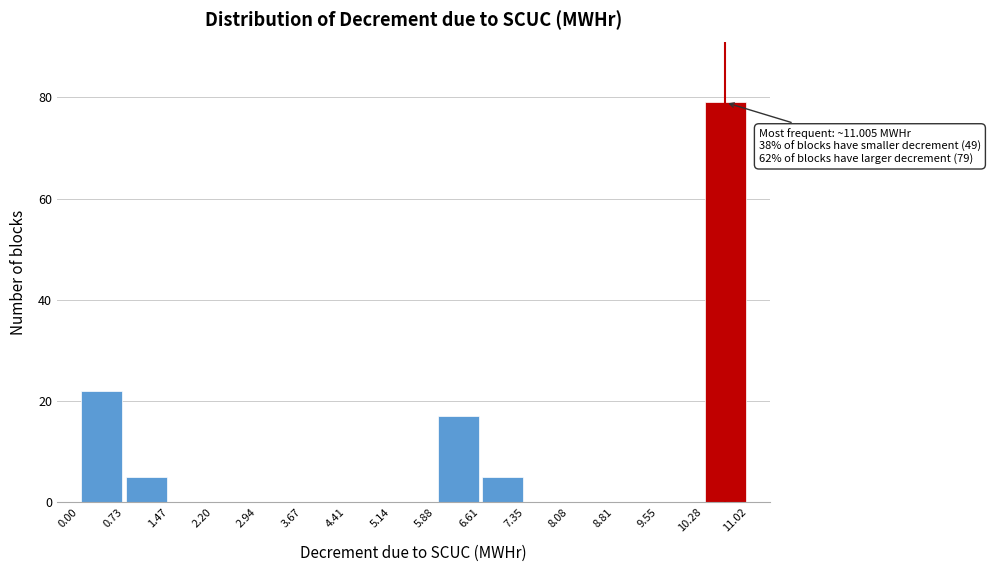

Which range on the x-axis has the tallest bar?

10.28 to 11.02